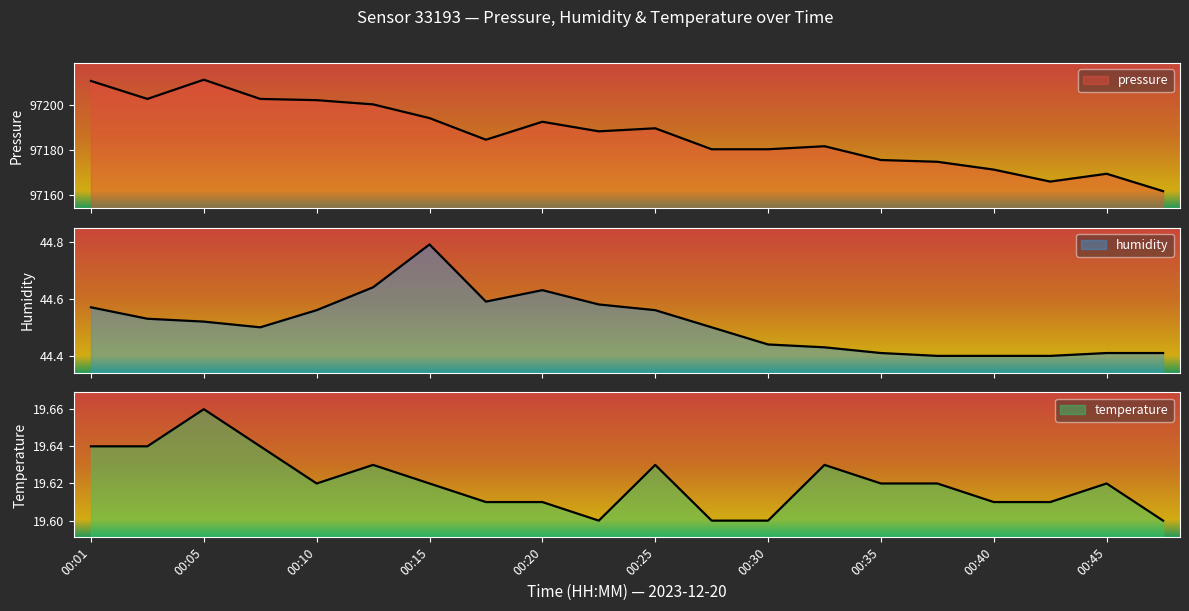

Count the number of categories in the chart.

20